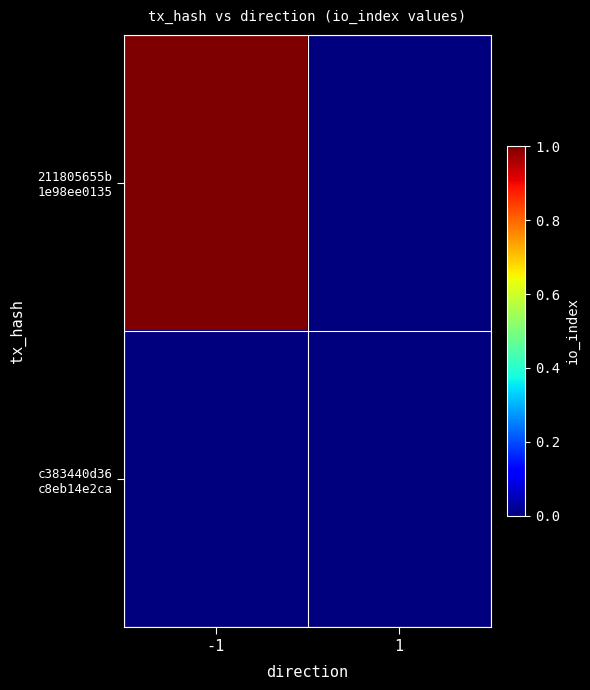

Rank the series at -1 from highest to lowest value.

211805655b 1e98ee0135, c383440d36 c8eb14e2ca